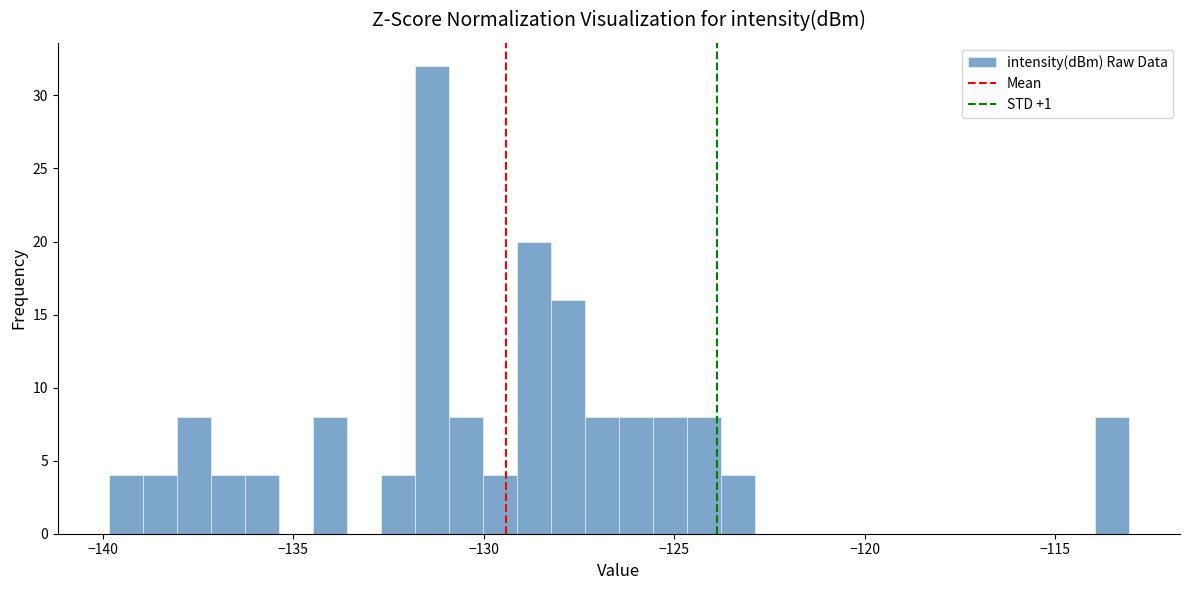

Around what value on the x-axis is the tallest bar? Give the approximate position of its centre, as read against the axis.

-131.5